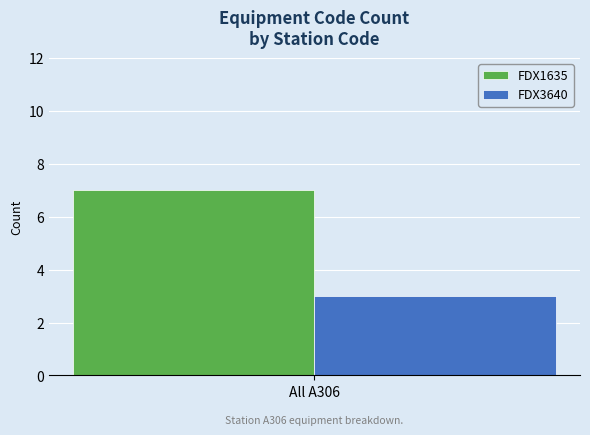

List the labels in order of FDX1635 value, smallest first.

All A306